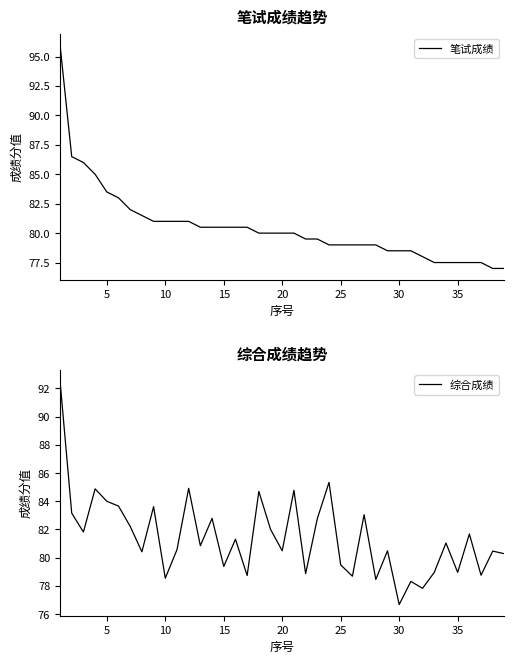

The 笔试成绩 series shows 83.5 at 5. True or false?

True